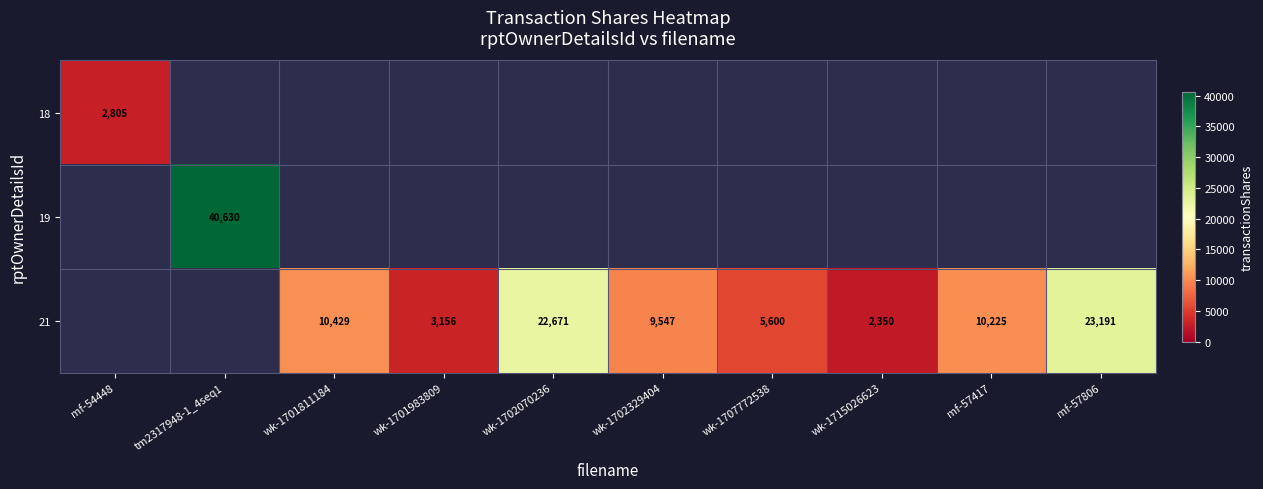

What is the difference between the 21 values at wk-1707772538 and mf-57806?

17591